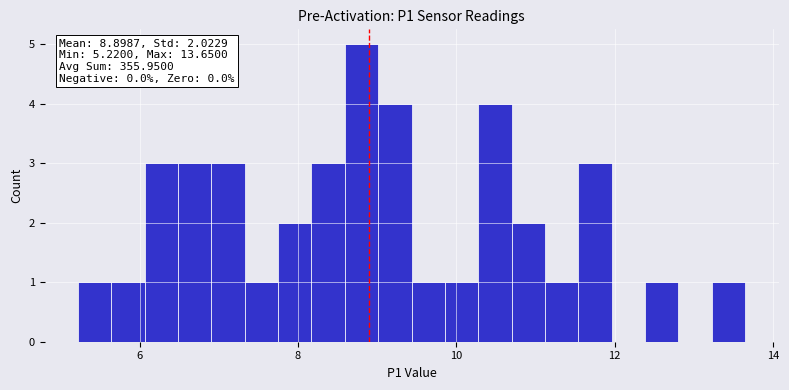

Read against the x-axis, roughly where is the centre of the tallest bar?

8.8